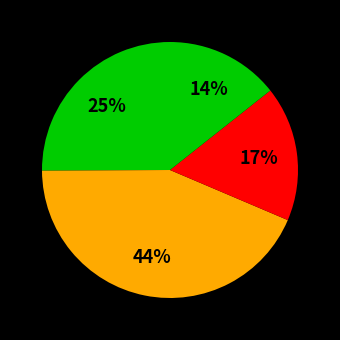

Which category has the biggest portion of the pie?

Макаронные изделия отварные